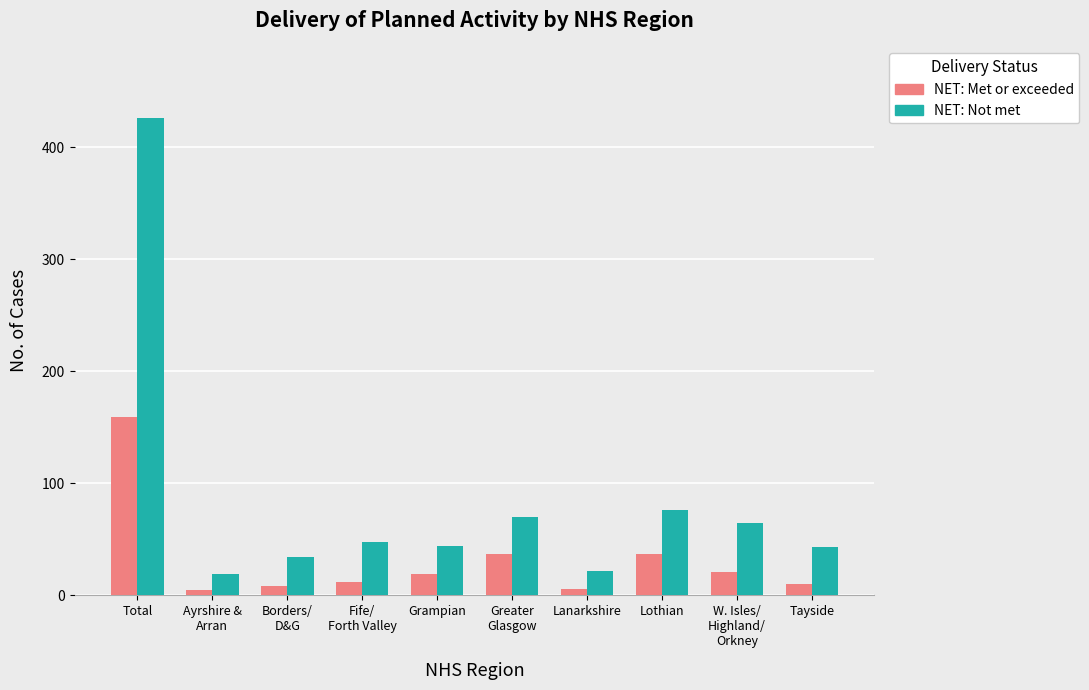

At Grampian, list the series in order from largest to smallest.

NET: Not met, NET: Met or exceeded